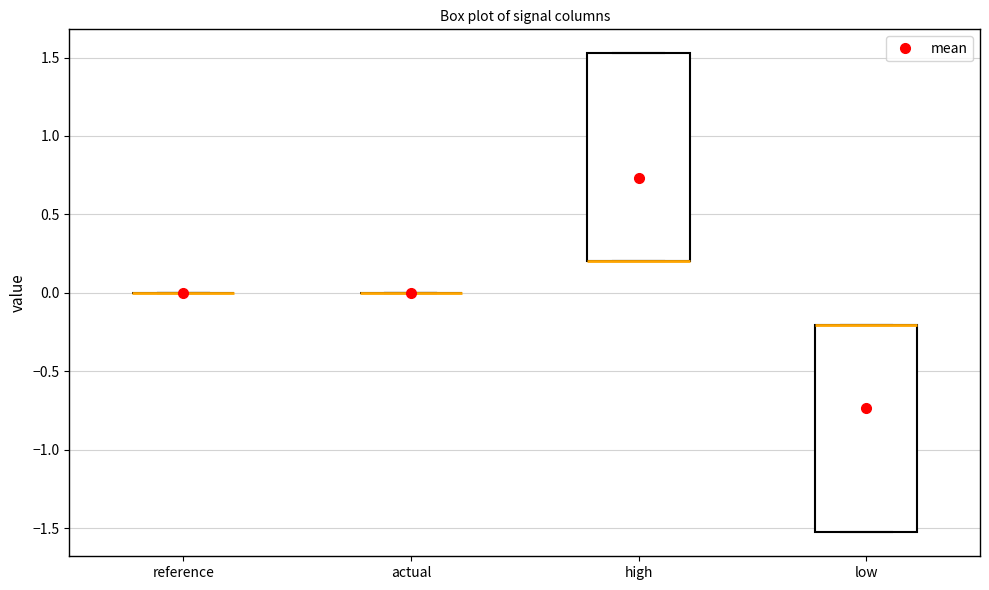

Reading left to right, read every box against the y-axis: the position of its median line, the range the box covers, and the ends of its whiskers. The values are not printed on the chart, so give them approximately, as read against the axis.

reference: box collapsed to a line at 0.00, whiskers 0.00 to 0.00
actual: box collapsed to a line at 0.00, whiskers 0.00 to 0.00
high: median 0.20 (drawn on the box's lower edge), box 0.20 to 1.55, whiskers 0.20 to 1.55
low: median -0.20 (drawn on the box's upper edge), box -1.55 to -0.20, whiskers -1.55 to -0.20